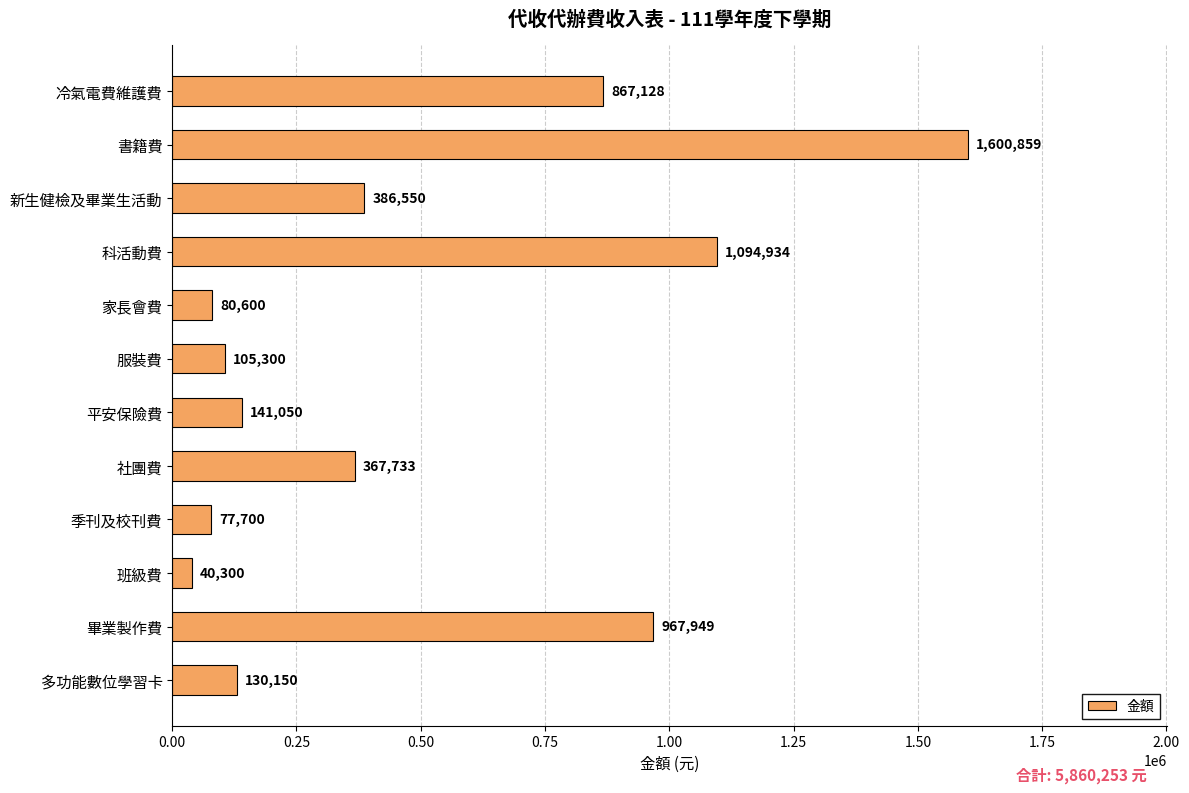

Reading bottom to top, what are all the values shown in this chart?

130150	967949	40300	77700	367733	141050	105300	80600	1094934	386550	1600859	867128